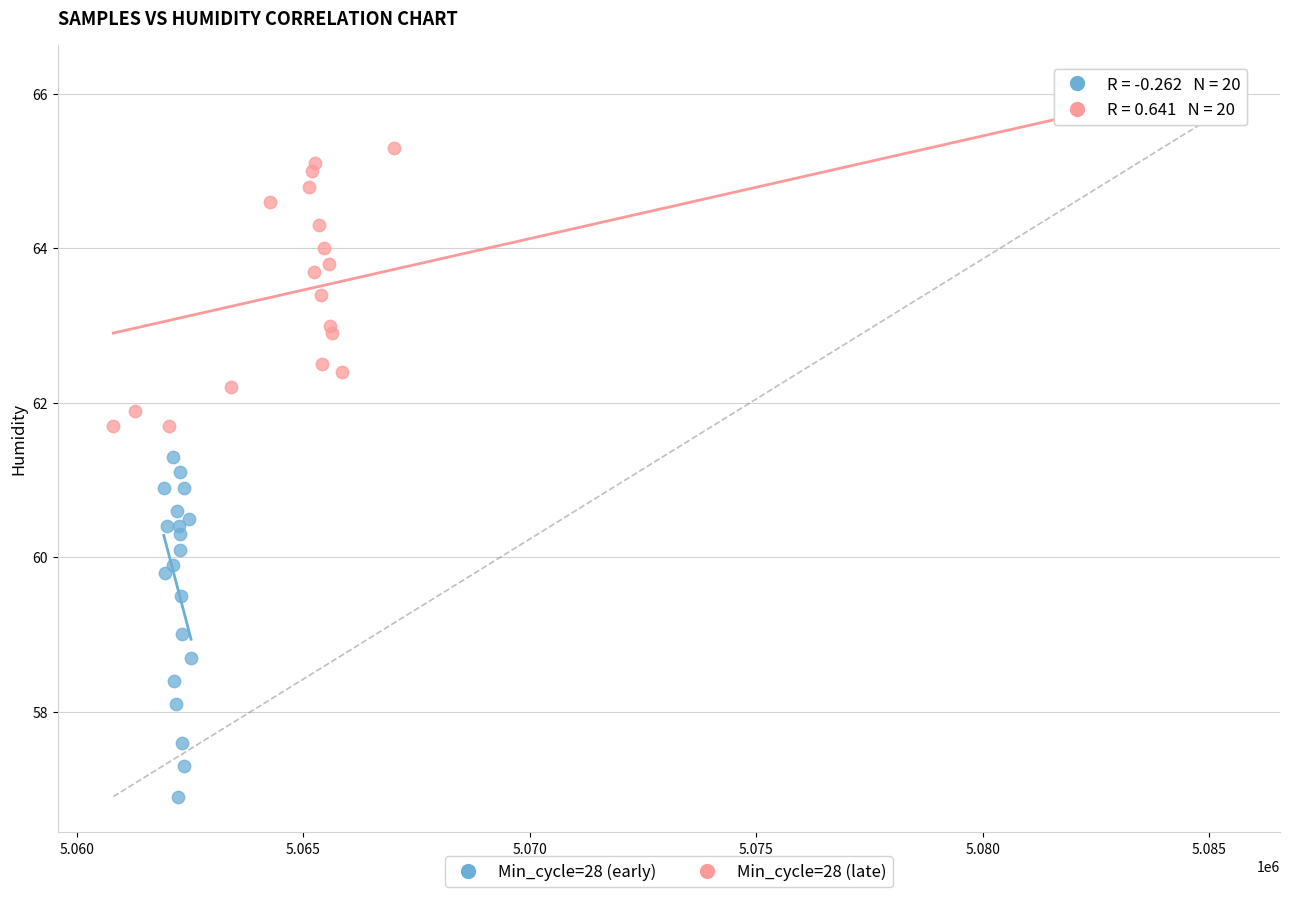

Which series contains the lowest Y value?

Min_cycle=28 (early)